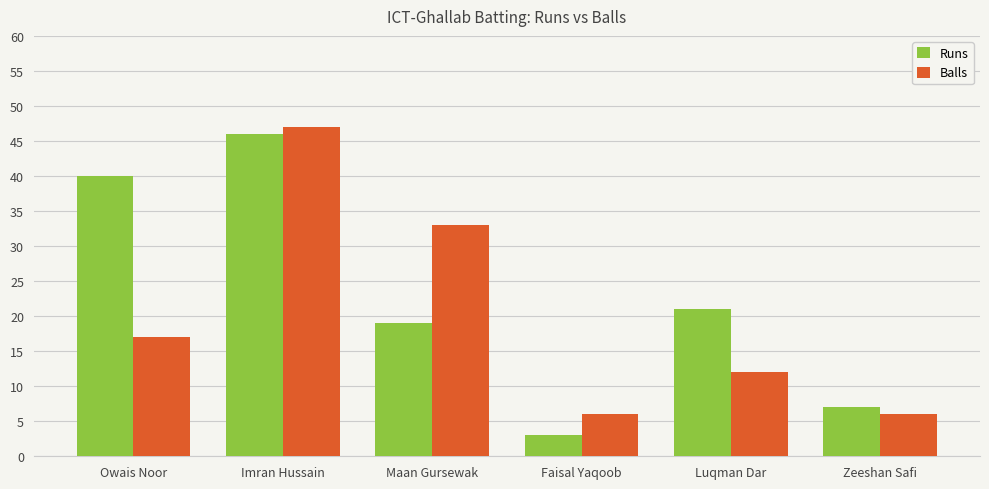

At which label does Runs reach its peak?

Imran Hussain